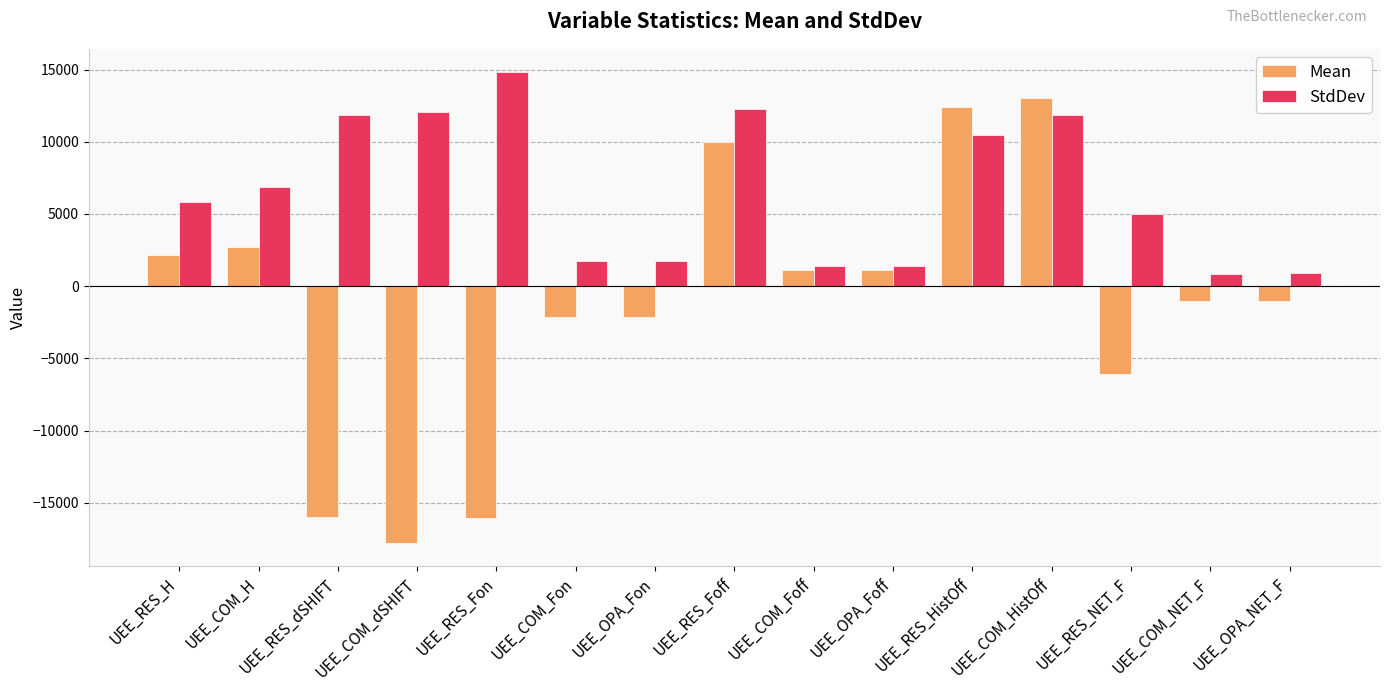

What is the sum of the StdDev values at UEE_RES_HistOff and UEE_COM_NET_F?

11296.8